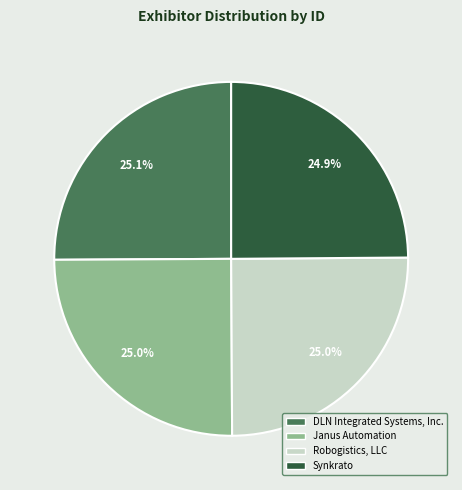

What percentage is the Robogistics, LLC slice, to the nearest percent?

25%